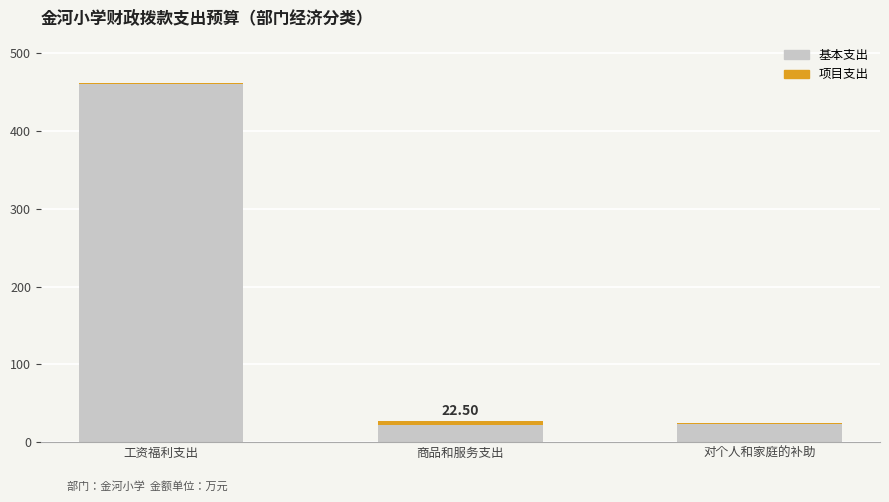

What is the difference between the 项目支出 values at 对个人和家庭的补助 and 商品和服务支出?

3.2